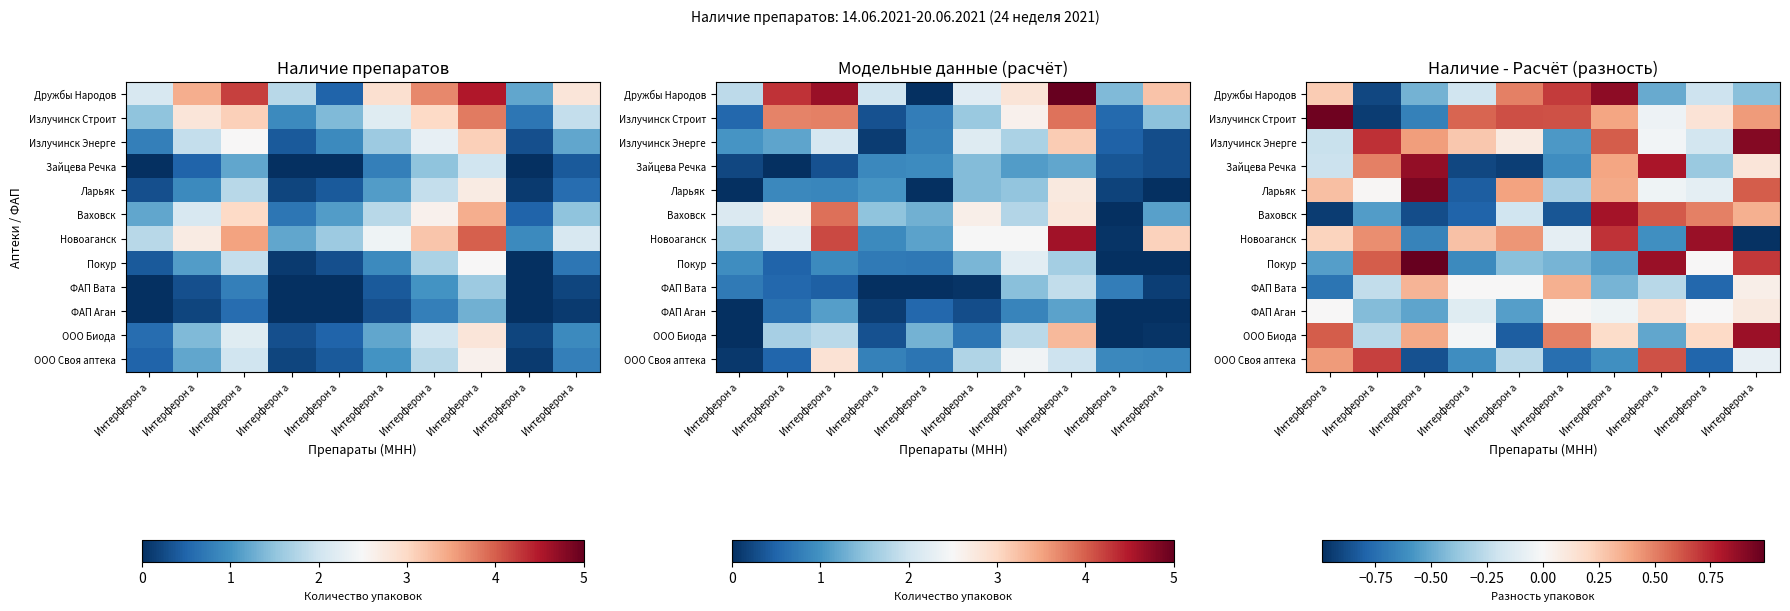

Between Интерферон а and Интерферон а, which is larger?

Интерферон а